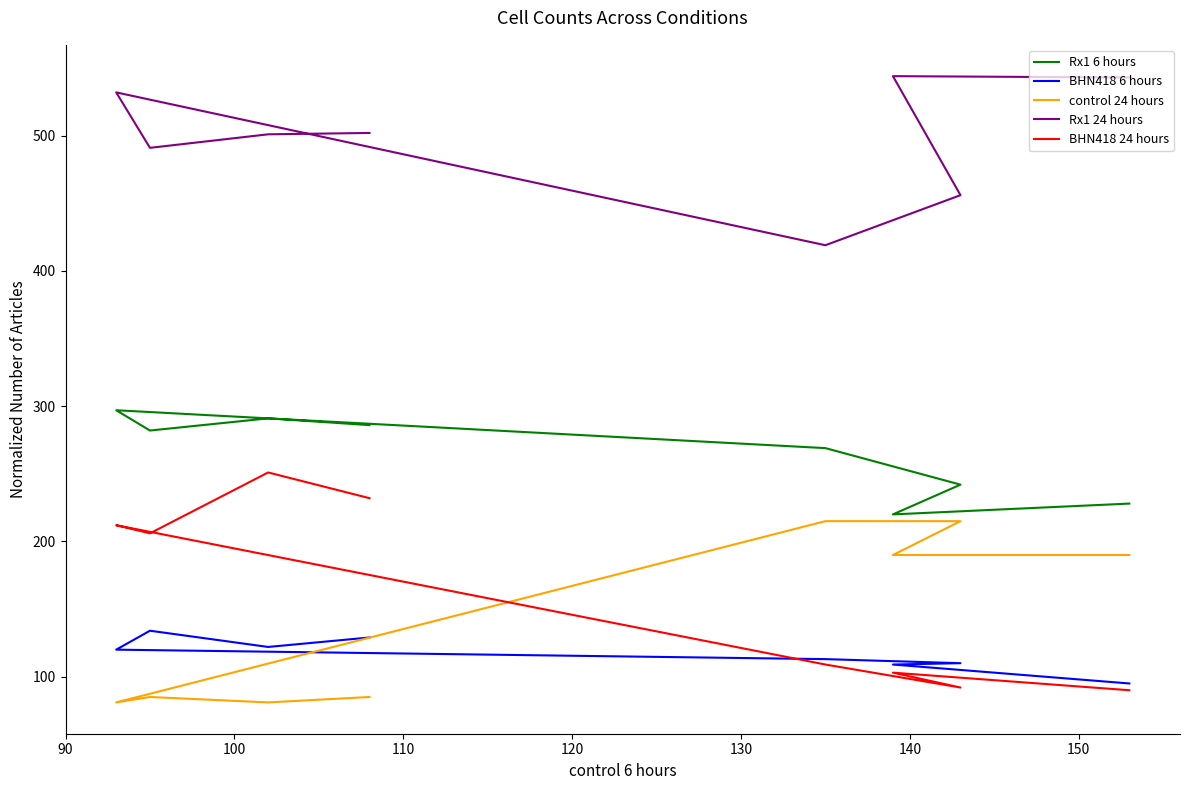

True or false: control 24 hours and Rx1 6 hours cross at least once.

False